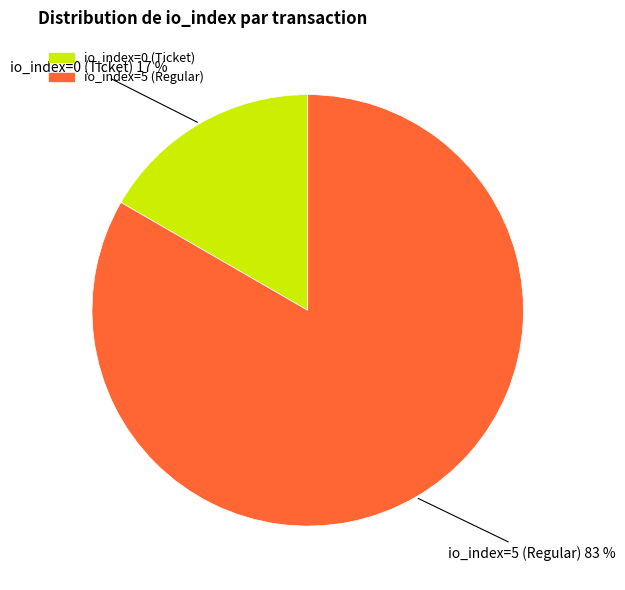

Which slice is the largest?

io_index=5 (Regular)